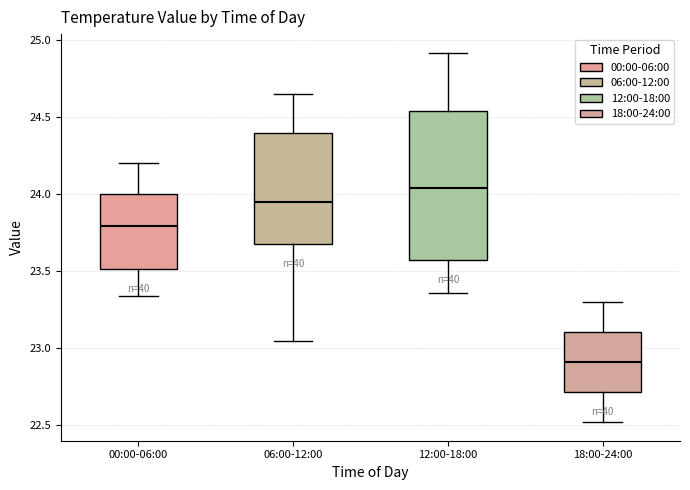

Where is the lower edge of the box for 18:00-24:00 on the y-axis? The values are not printed on the chart, so give them approximately, as read against the axis.

22.70